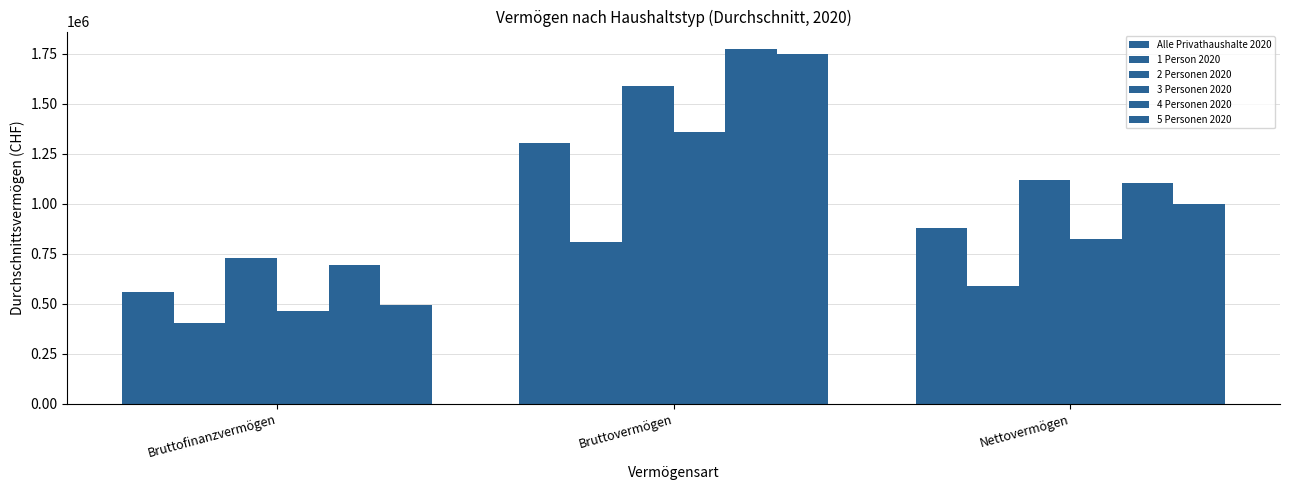

Which series has the largest range (max minus min)?

5 Personen 2020